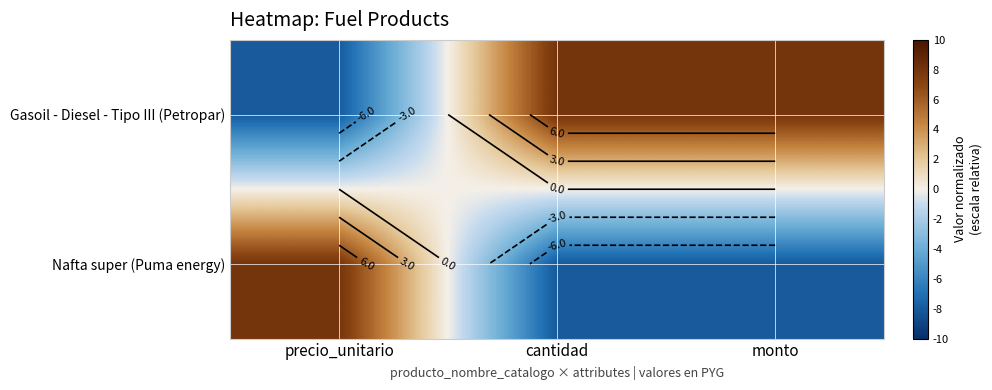

How many data points in Nafta super (Puma energy) are above -8?

1